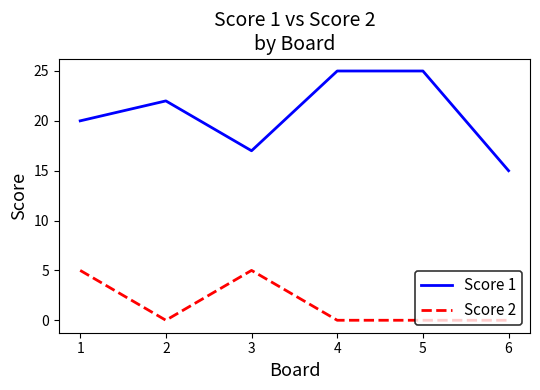

Reading right to left, transcribe all the data shown in this chart.

Score 1: 15	25	25	17	22	20
Score 2: 0	0	0	5	0	5